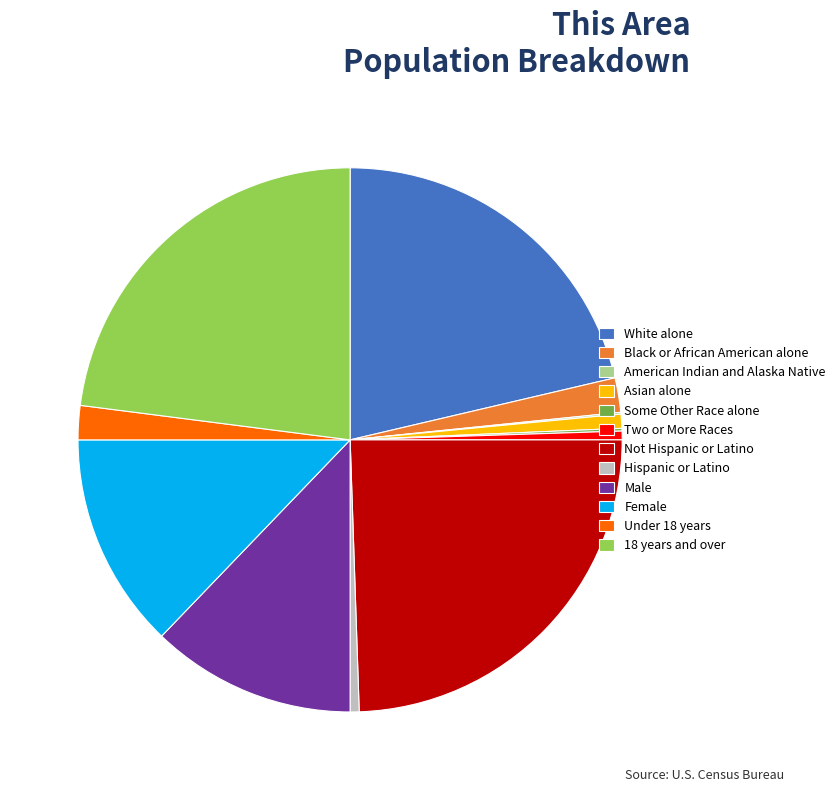

Between Not Hispanic or Latino and Male, which is larger?

Not Hispanic or Latino